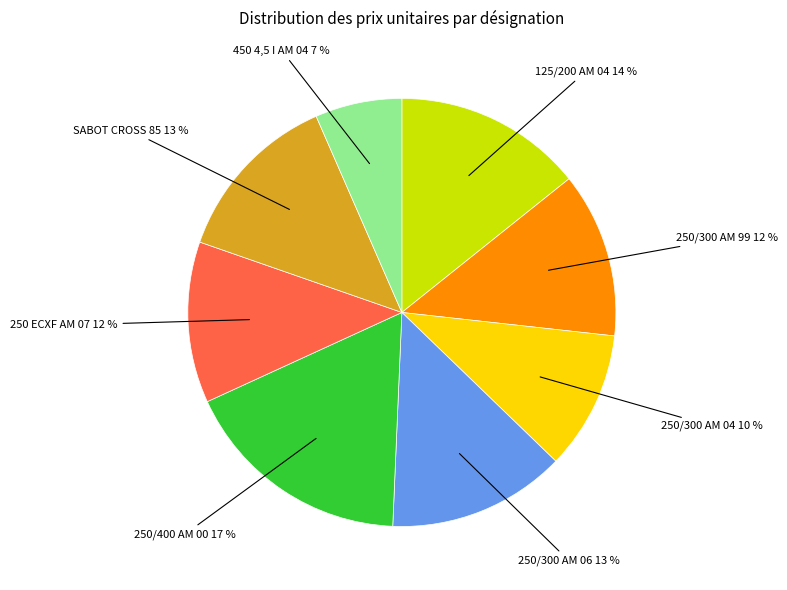

How many slices are in this pie chart?

8